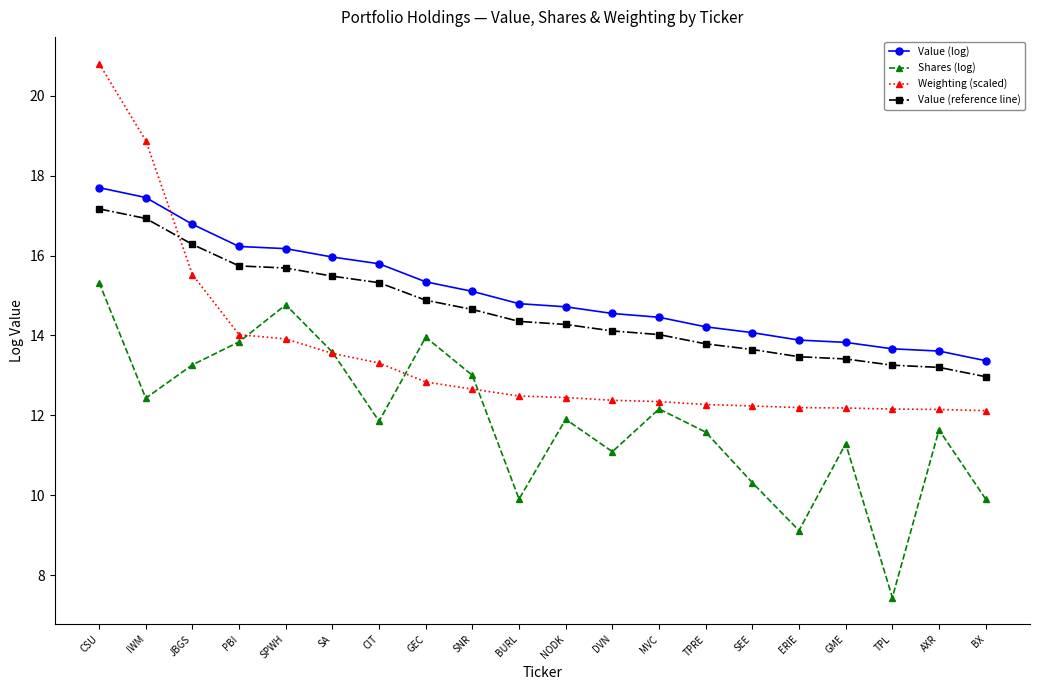

What position from the left is NODK?

11